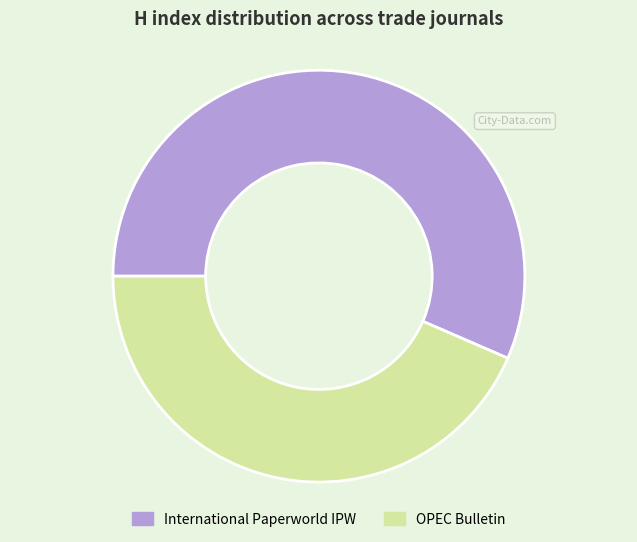

The International Paperworld IPW slice represents 70% of the pie. True or false?

False